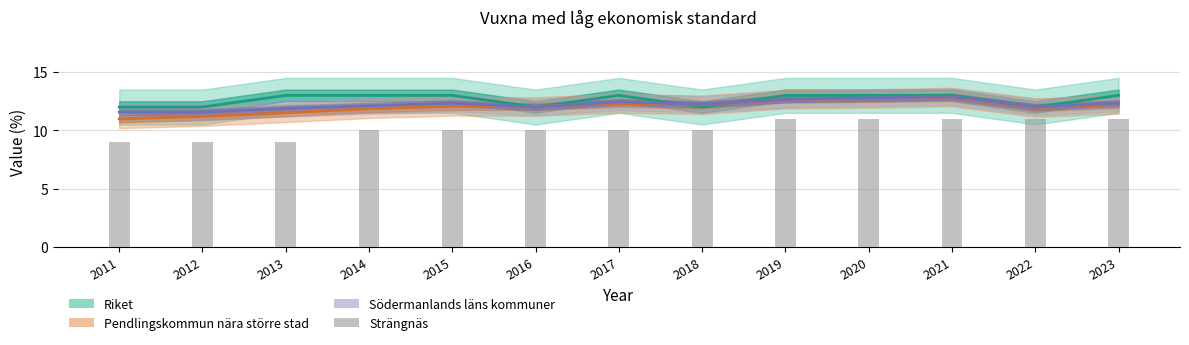

Reading left to right, what are all the values shown in this chart?

Riket: 2011=12.0	2012=12.0	2013=13.0	2014=13.0	2015=13.0	2016=12.0	2017=13.0	2018=12.0	2019=13.0	2020=13.0	2021=13.0	2022=12.0	2023=13.0
Pendlingskommun nära större stad: 2011=11.0	2012=11.2	2013=11.5	2014=11.9	2015=12.1	2016=12.0	2017=12.3	2018=12.2	2019=12.7	2020=12.7	2021=12.9	2022=12.0	2023=12.2
Södermanlands läns kommuner: 2011=11.6	2012=11.6	2013=11.9	2014=12.1	2015=12.3	2016=12.0	2017=12.4	2018=12.2	2019=12.7	2020=12.8	2021=12.9	2022=12.0	2023=12.3
Strängnäs: 2011=9.0	2012=9.0	2013=9.0	2014=10.0	2015=10.0	2016=10.0	2017=10.0	2018=10.0	2019=11.0	2020=11.0	2021=11.0	2022=11.0	2023=11.0